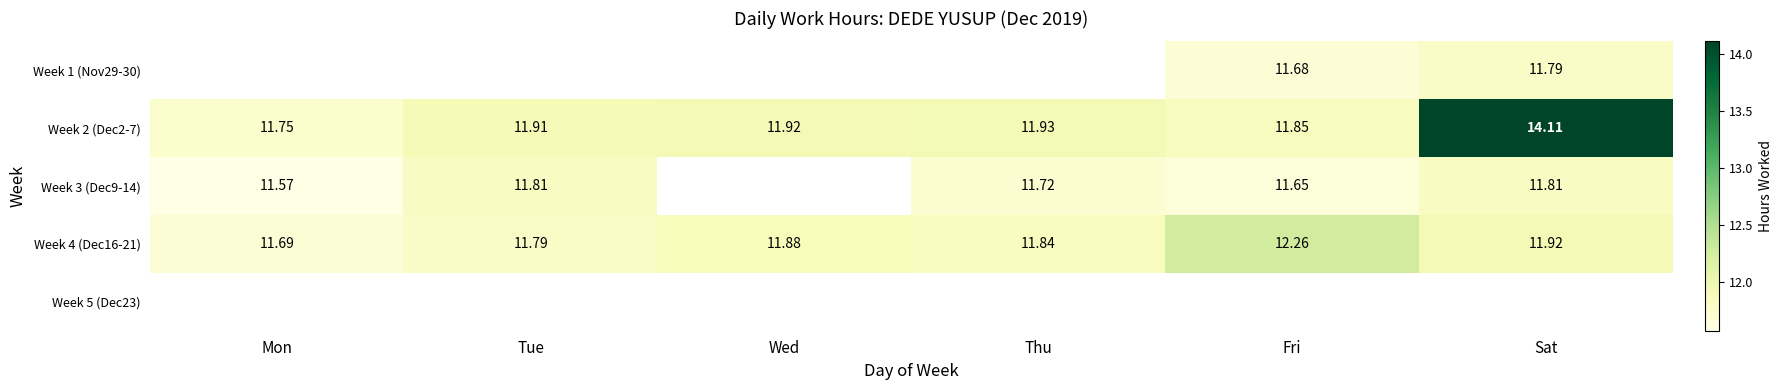

Count the Week 4 (Dec16-21) values in the range 11 to 12.

5